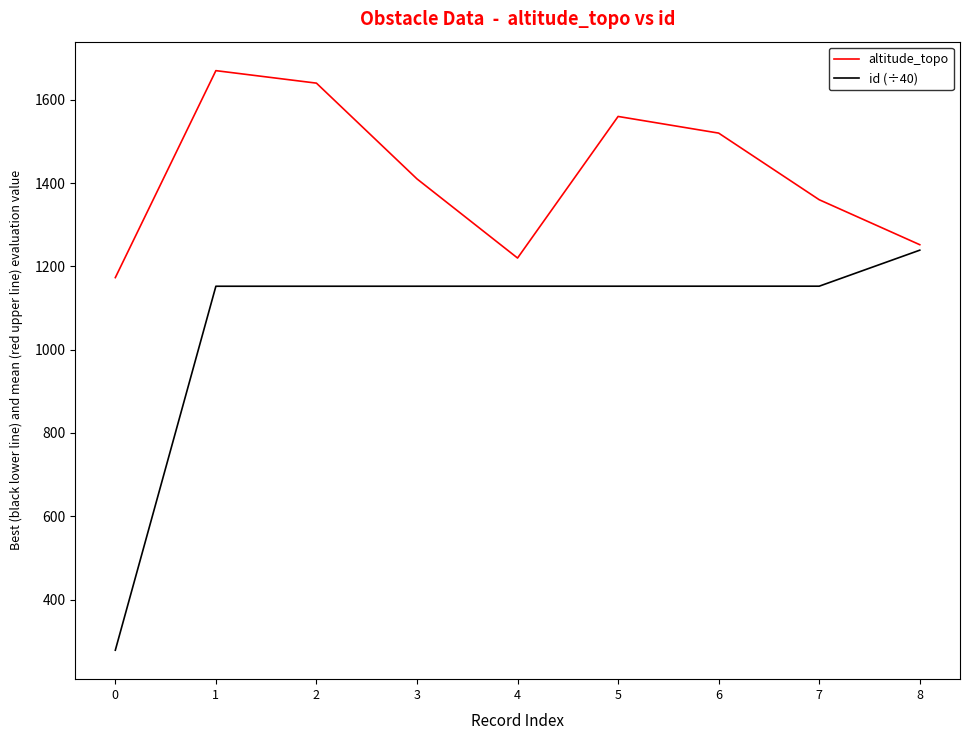

What is the greatest value displayed?

1670.0